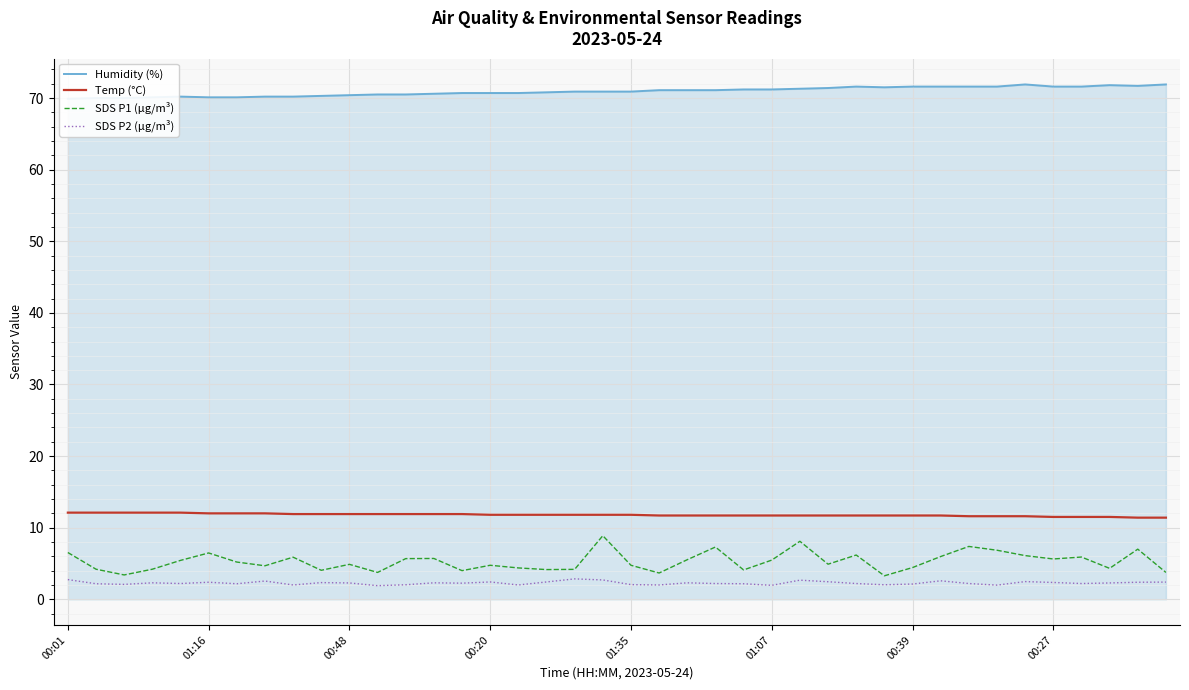

True or false: Temp (°C) and SDS P1 (µg/m³) intersect in this chart.

False